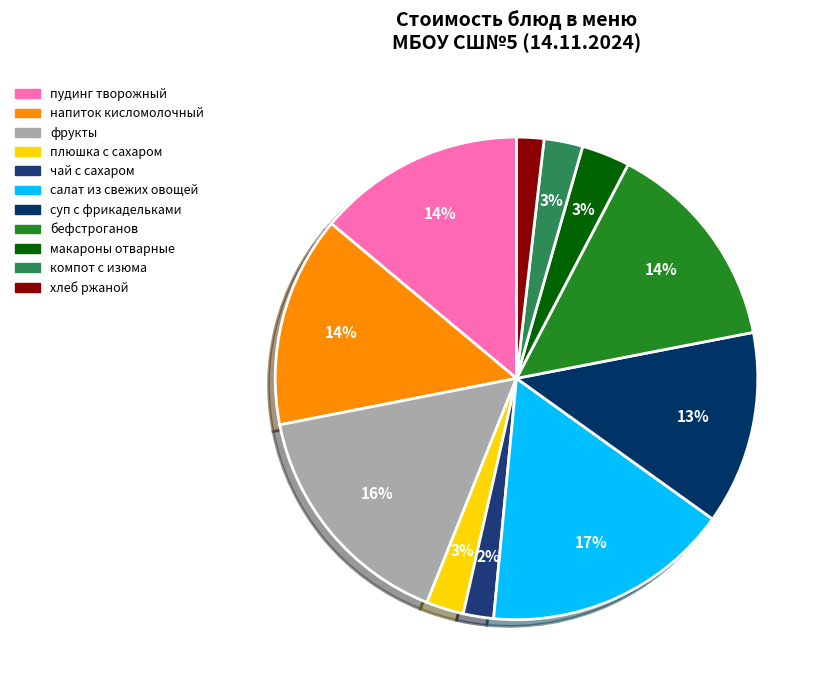

Approximately how many times larger is the value at компот с изюма compared to пудинг творожный?

0.2